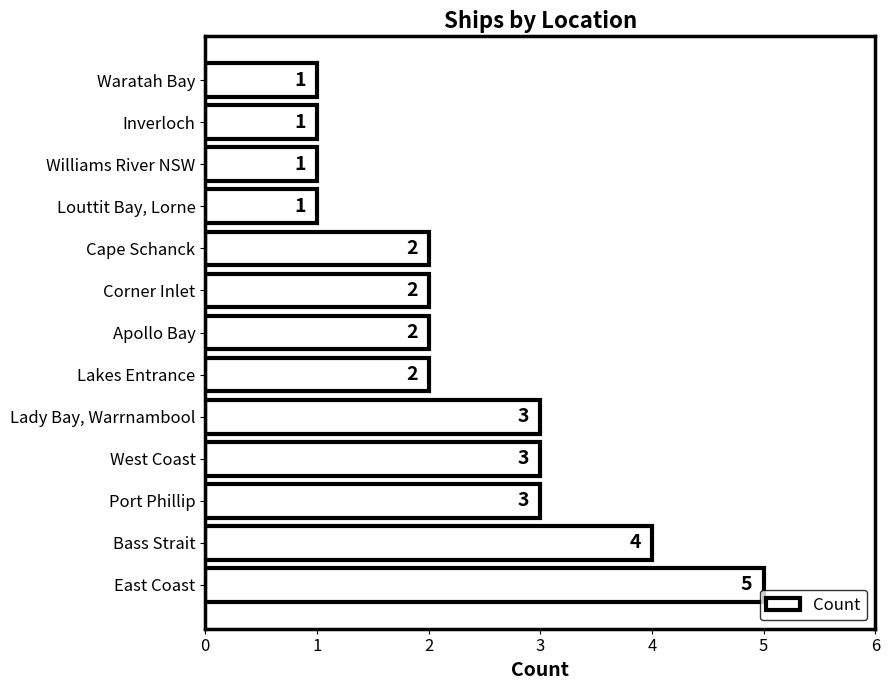

The chart shows a value of 1 at Louttit Bay, Lorne. True or false?

True